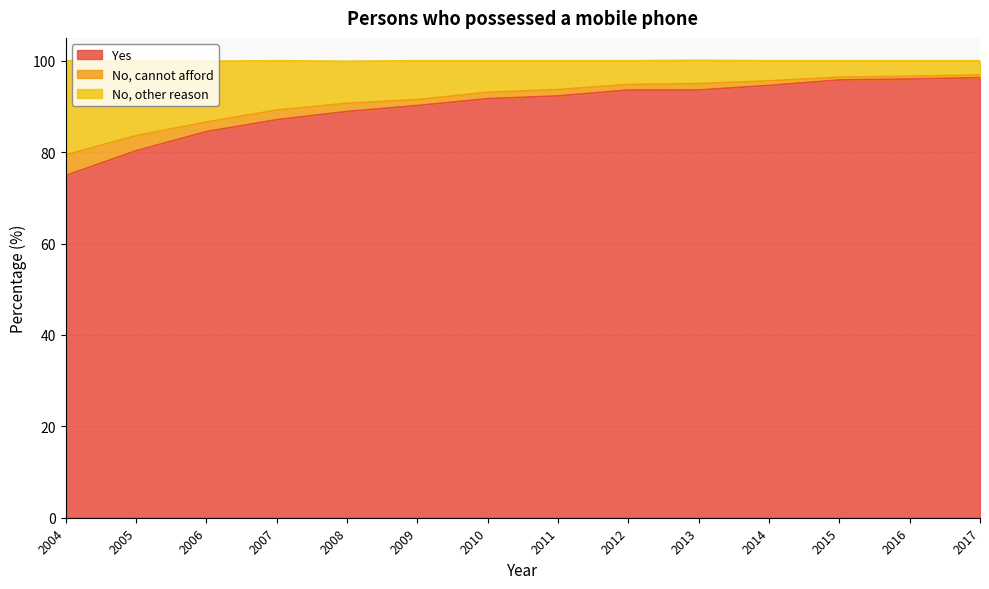

True or false: Yes and No, other reason intersect in this chart.

False